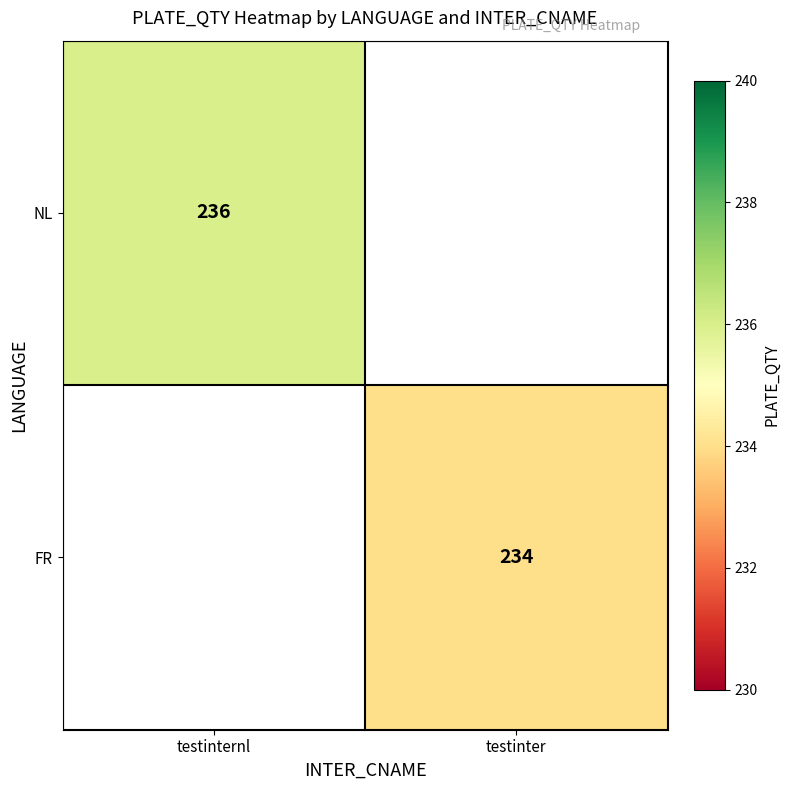

Is the value of NL at testinternl greater than the value of FR at testinter?

Yes